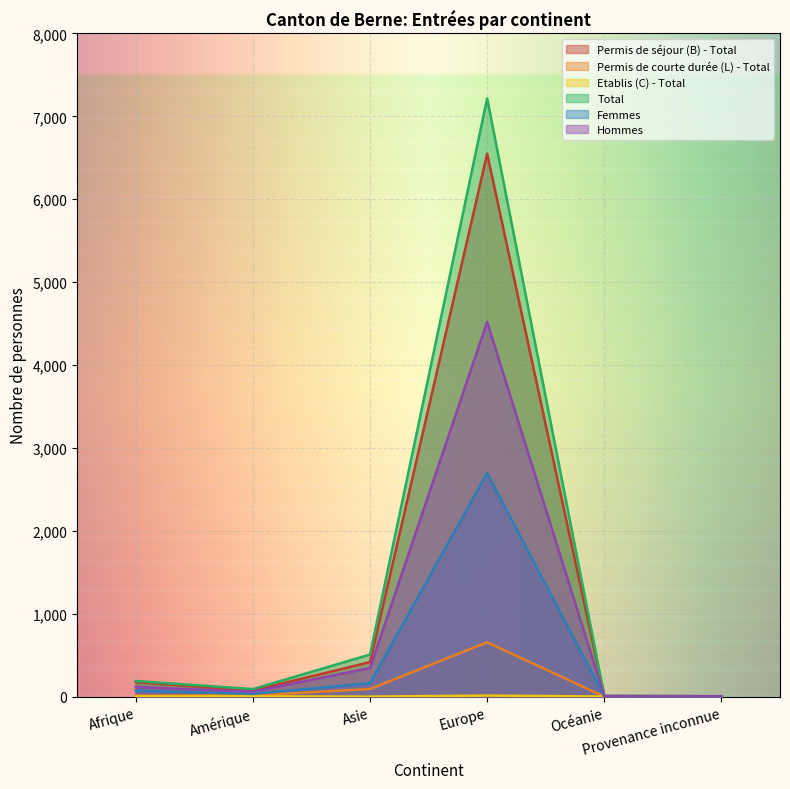

True or false: Total and Hommes intersect in this chart.

False